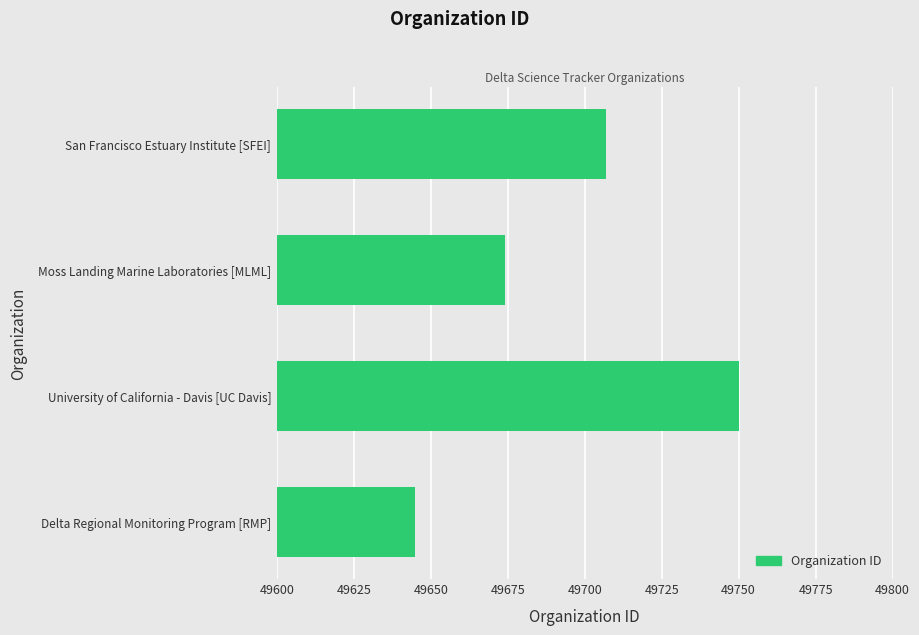

How many values are between 49674 and 49750?

3